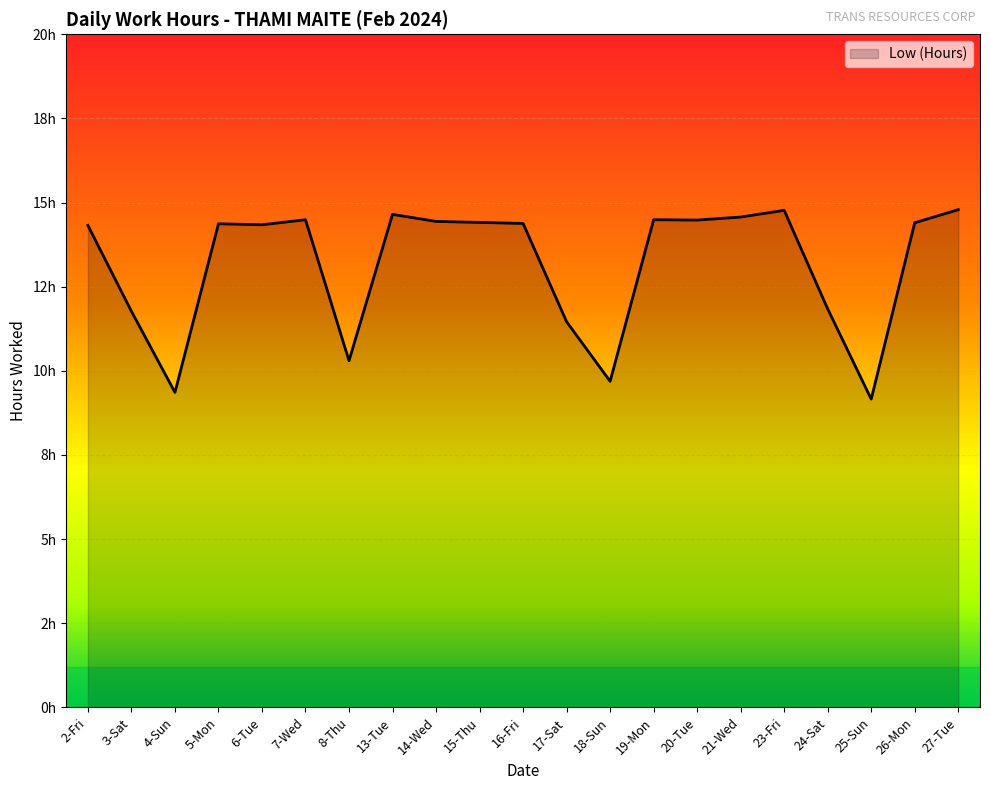

How many interior local valleys (lower than both neighbors) does the data have?

6